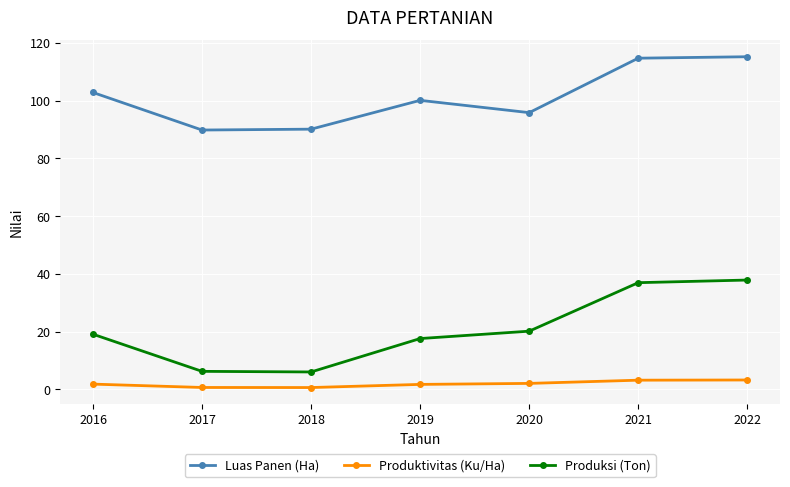

Is it true that Luas Panen (Ha) equals 120.0 at 2018?

False